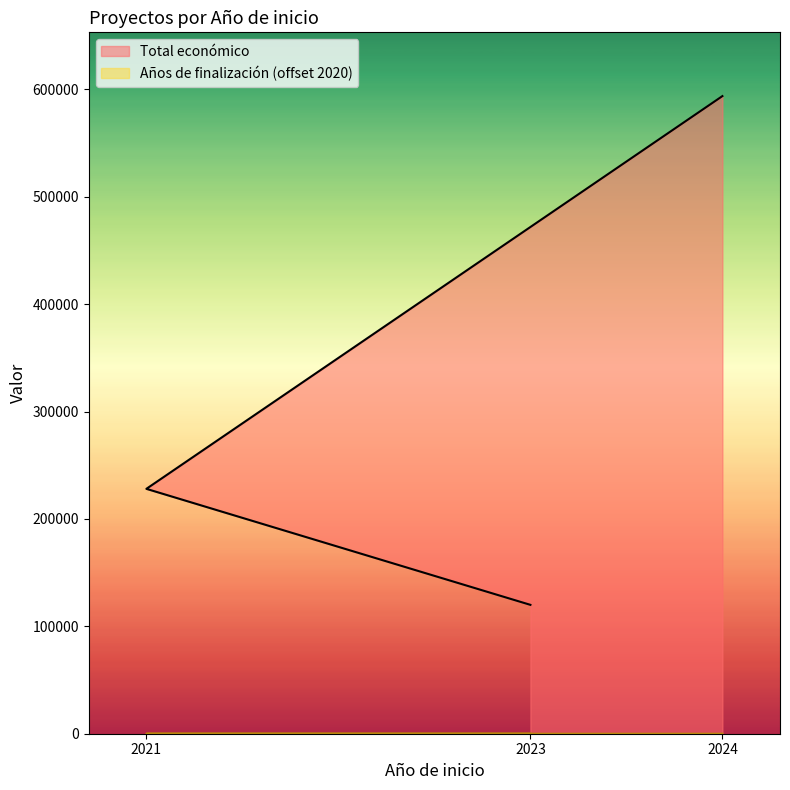

Which series changed the most between 2023 and 2021?

Total económico